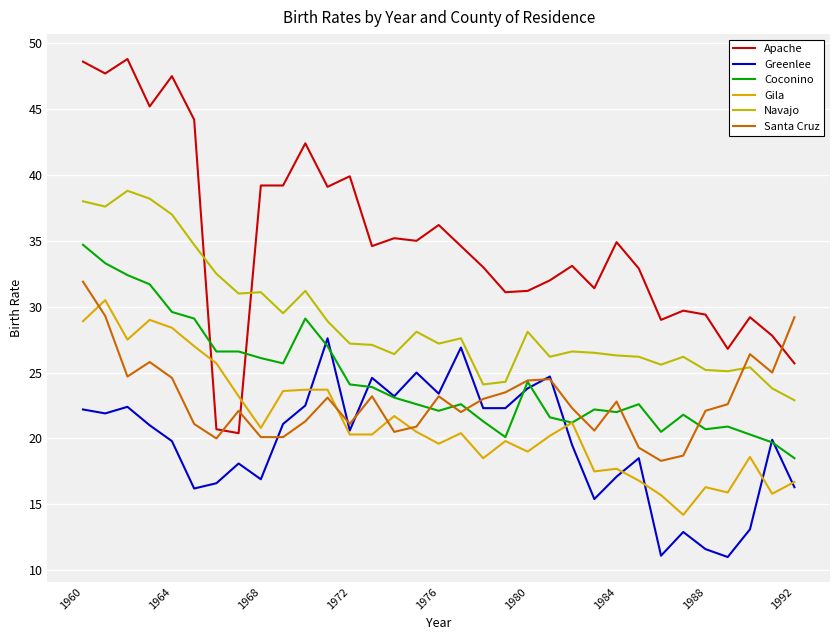

In Santa Cruz, how many points are higher than both neighbors (excluding endpoints)?

8